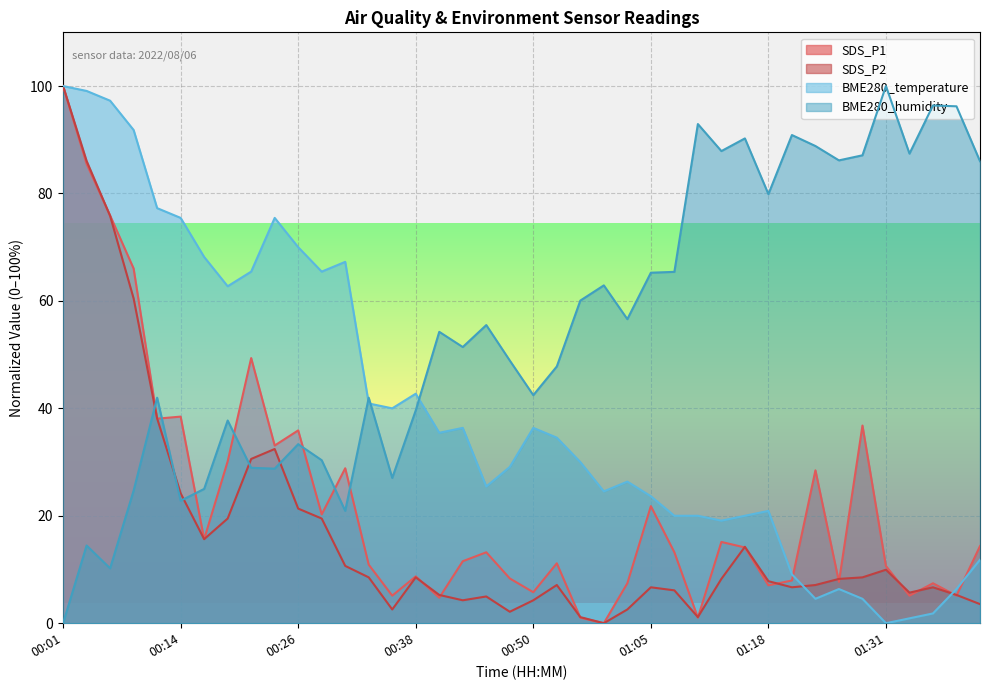

What is the sum of the BME280_temperature values at 00:01 and 01:18?

120.9